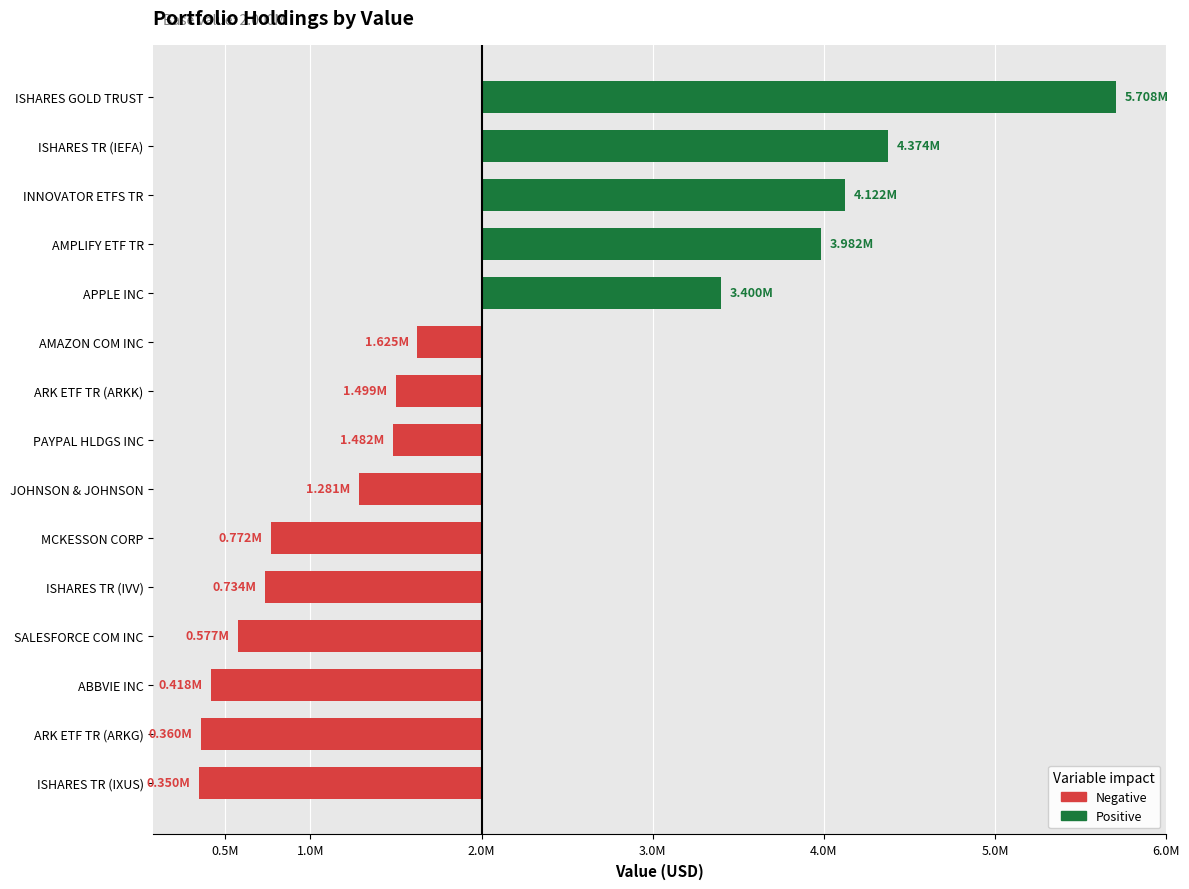

What is the difference between the values at JOHNSON & JOHNSON and APPLE INC?

2119000